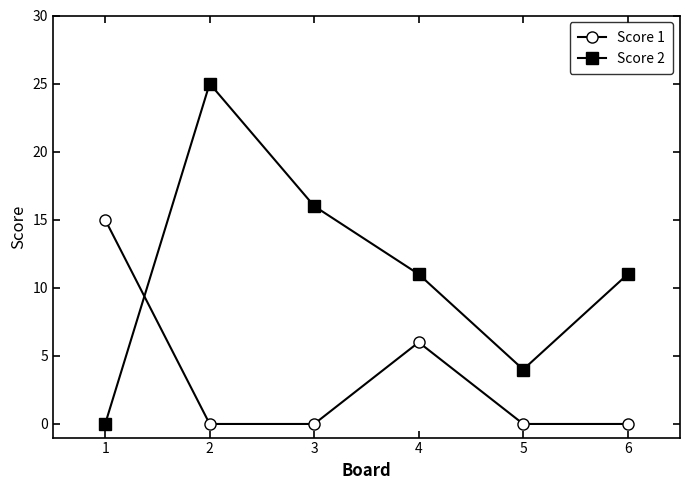

At which category is the sum across all series the highest?

2